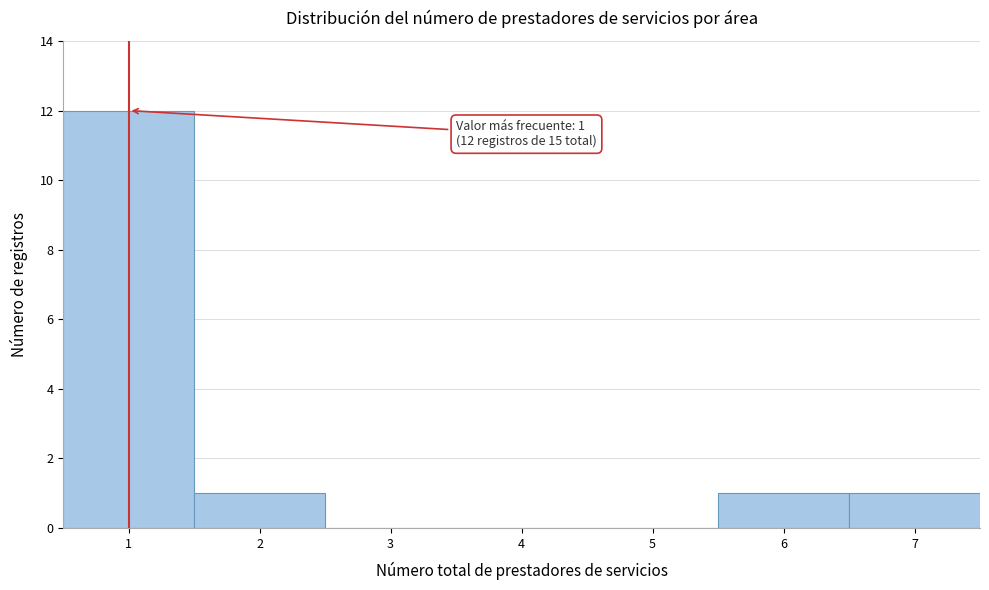

Which range on the x-axis has the tallest bar?

0.5 to 1.5